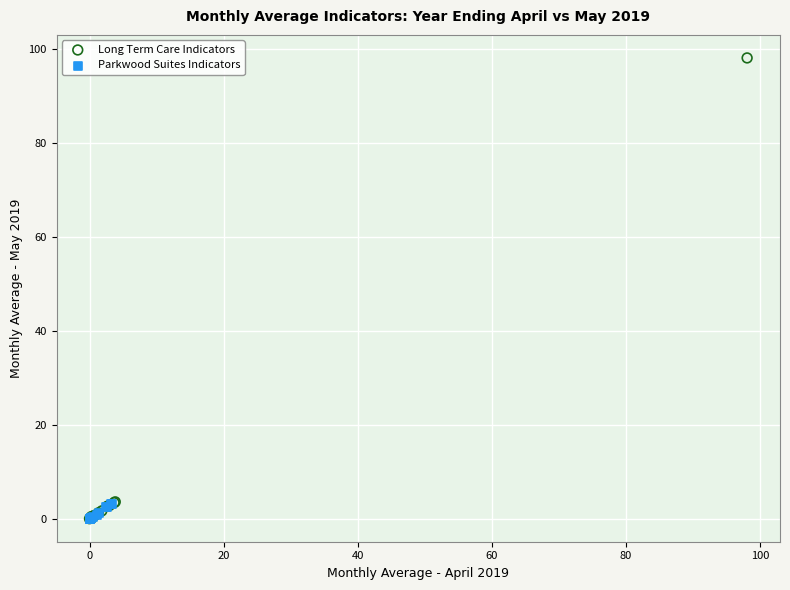

Which series has the widest spread of Y values?

Long Term Care Indicators